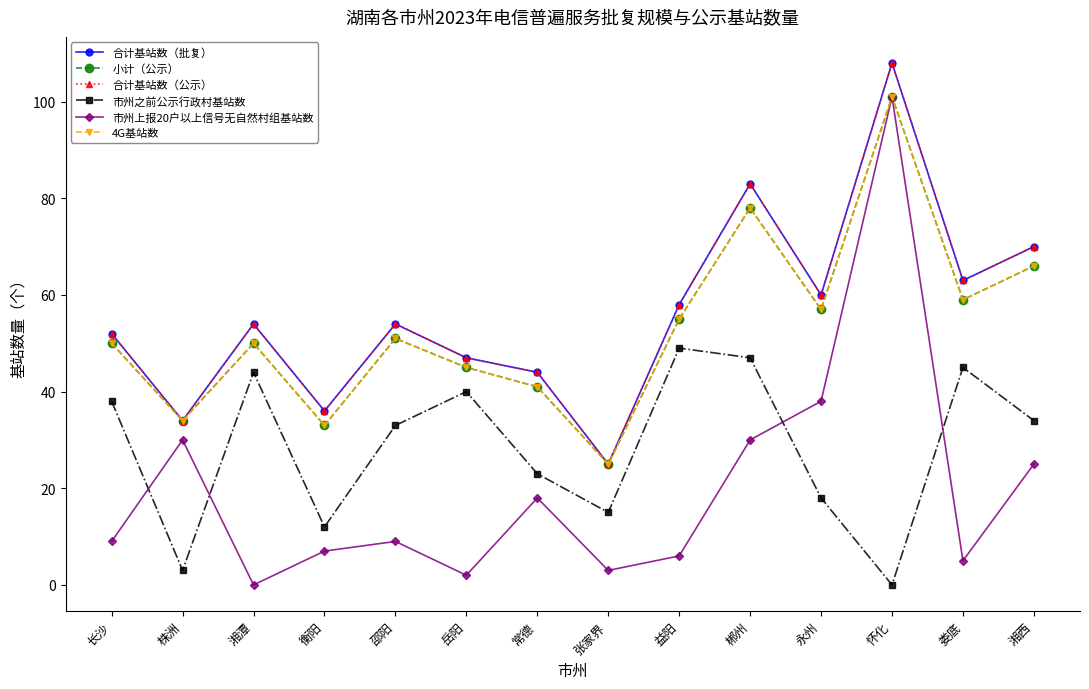

Does the chart display data point markers on the line(s)?

Yes